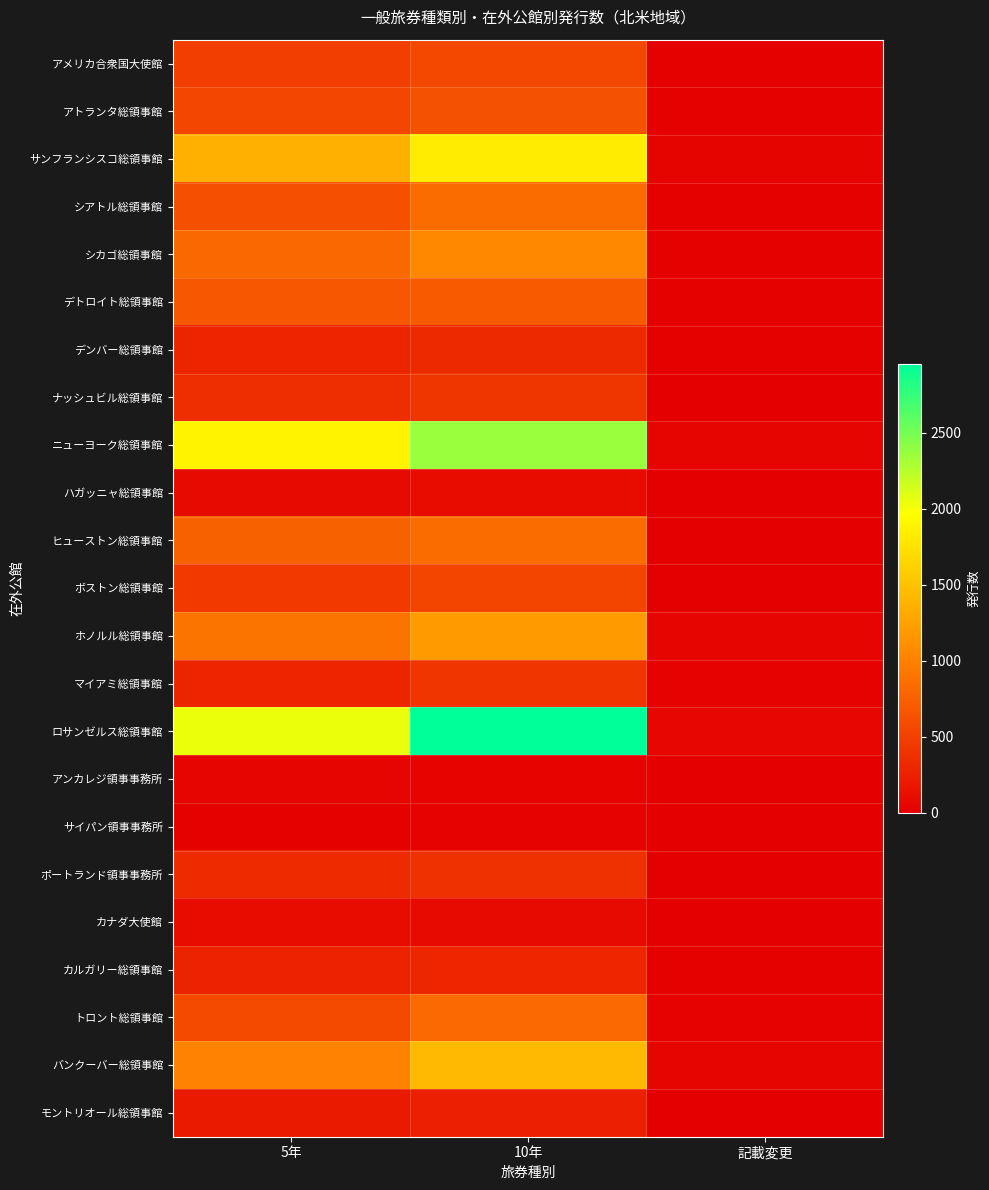

Between 5年 and 記載変更, which series saw the biggest shift?

ロサンゼルス総領事館